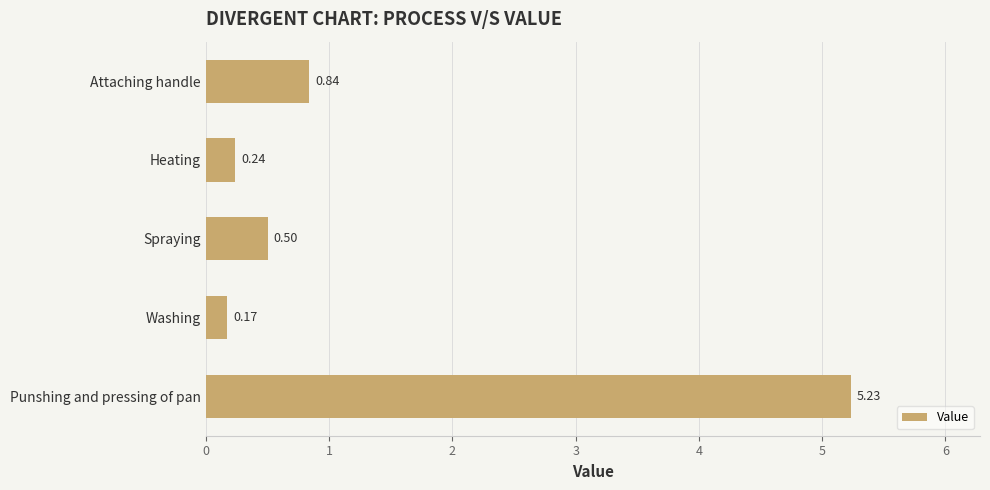

What is the label of the 2nd bar from the top?

Heating